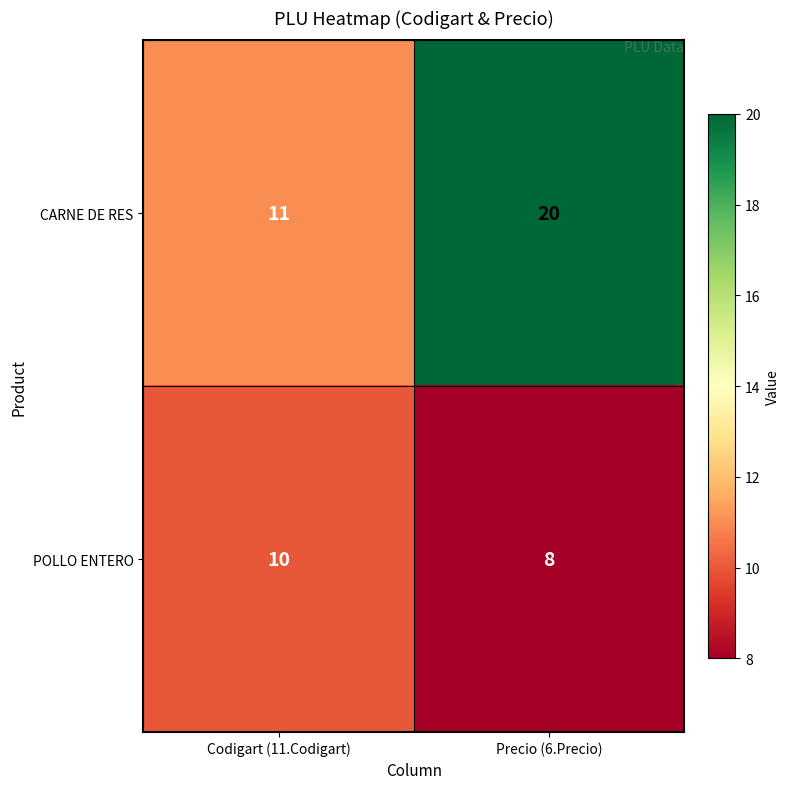

What value does the CARNE DE RES series have at Precio (6.Precio)?

20